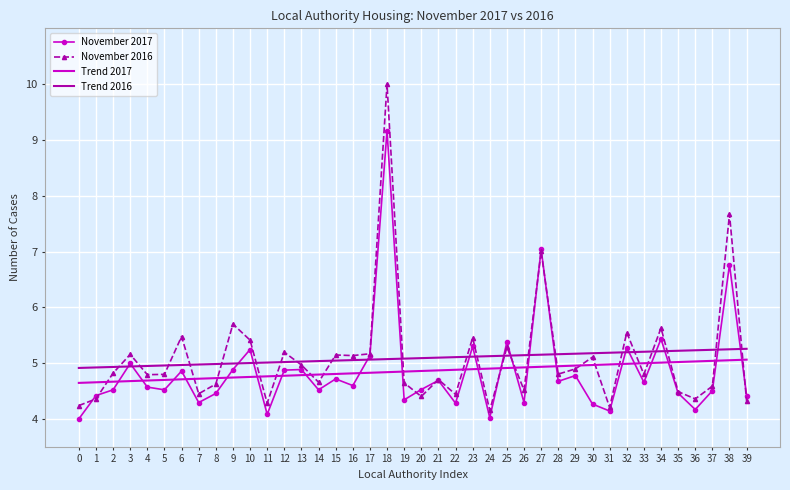

How many times do Trend 2016 and November 2016 cross each other?

22